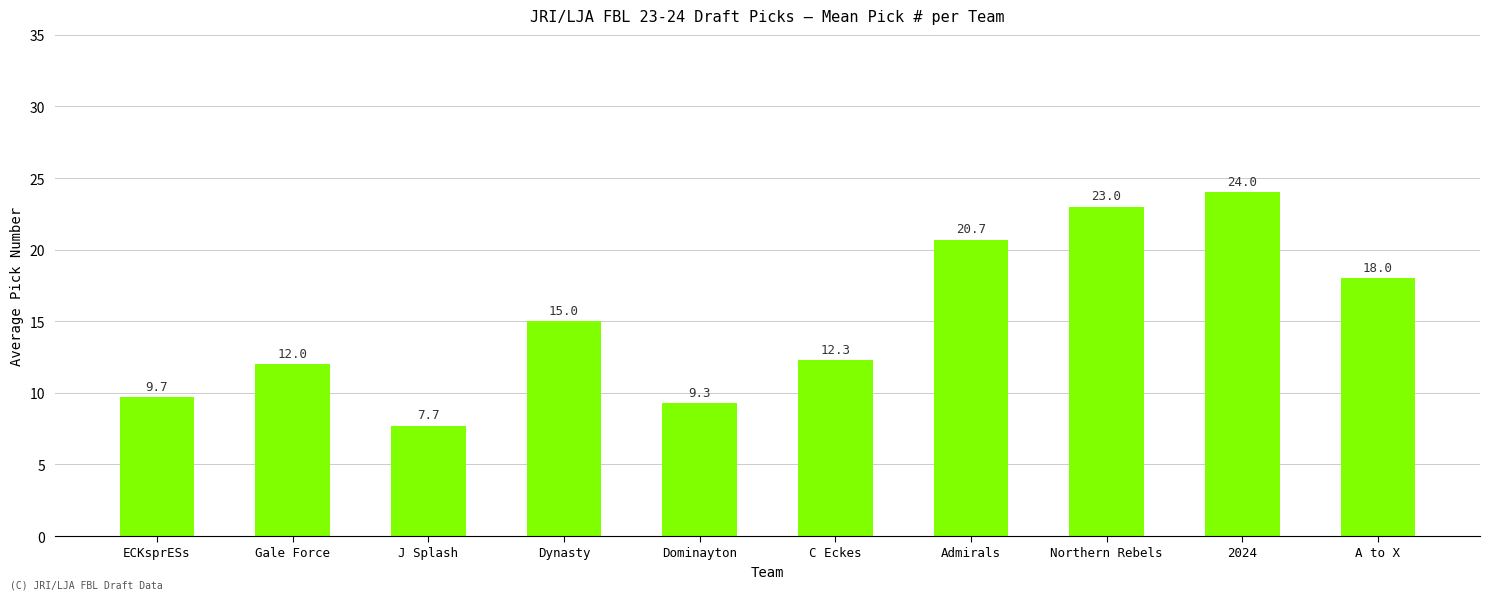

Reading left to right, transcribe all the data shown in this chart.

9.7	12.0	7.7	15.0	9.3	12.3	20.7	23.0	24.0	18.0